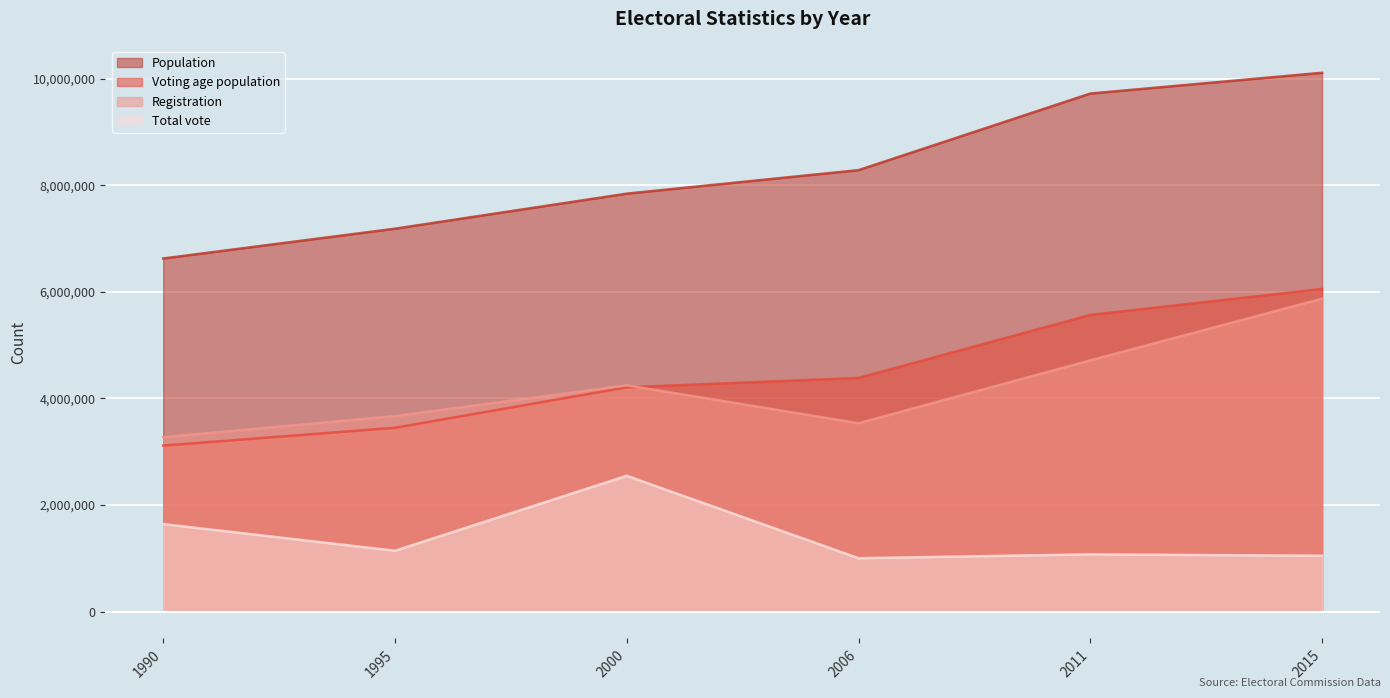

Which series has the largest total across all categories?

Population